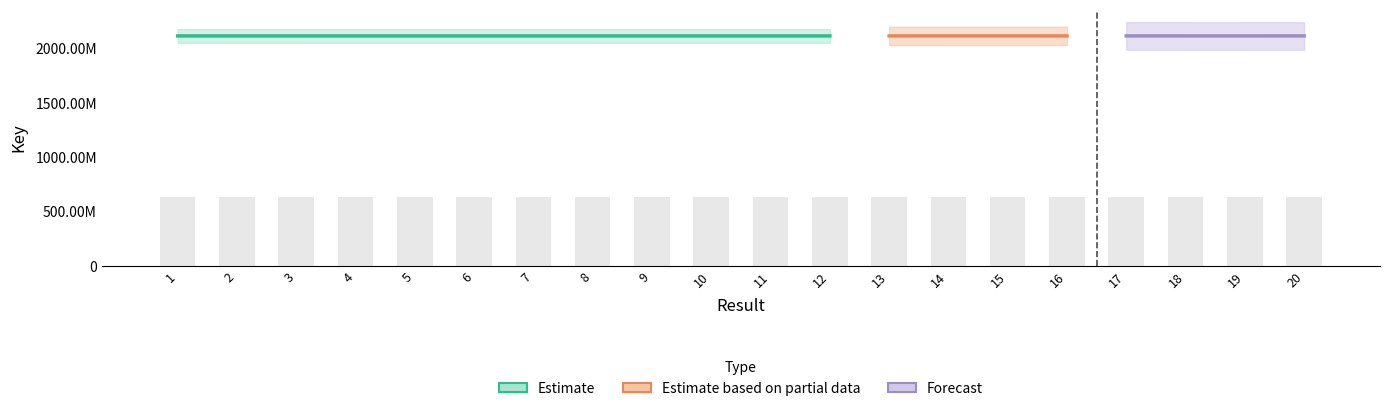

What is the ratio of the value at 2 to the value at 10?

1.0